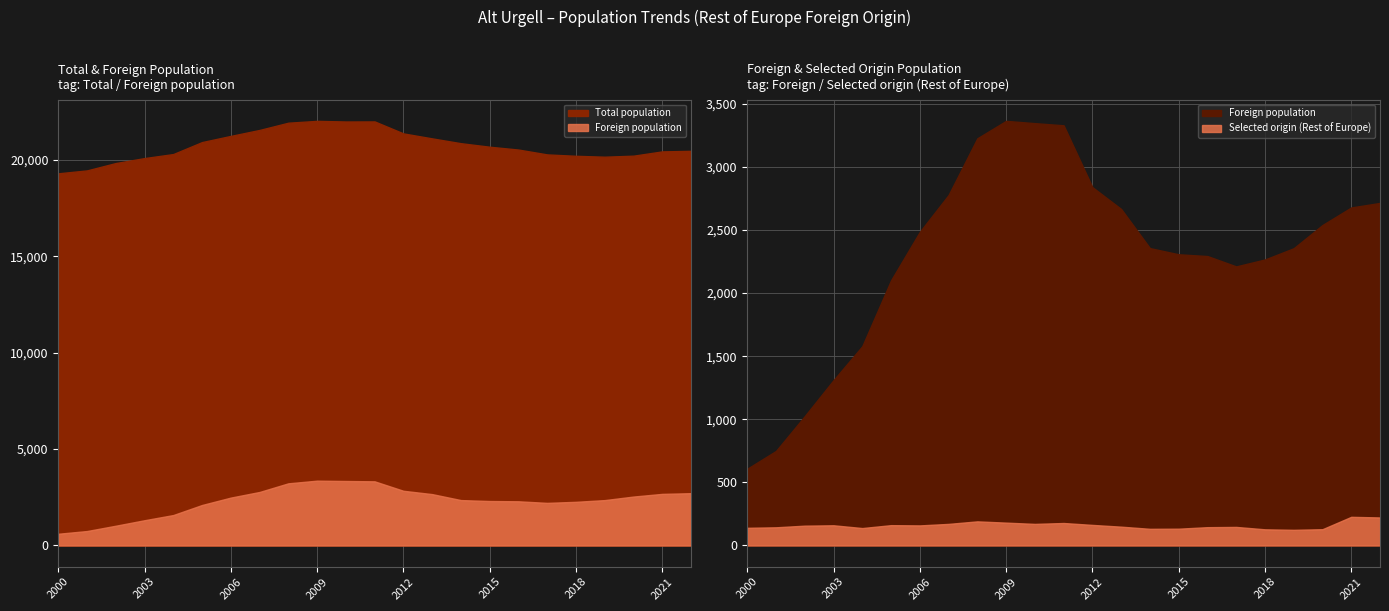

What is the sum of all Foreign population values?

53123